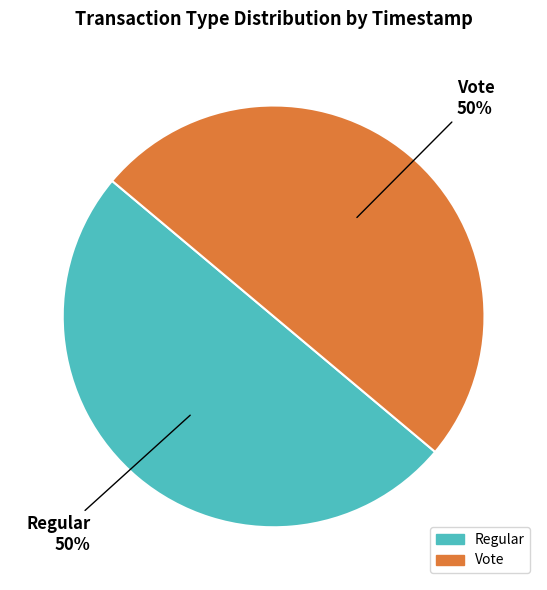

Is the sum of Regular and Vote greater than half?

Yes